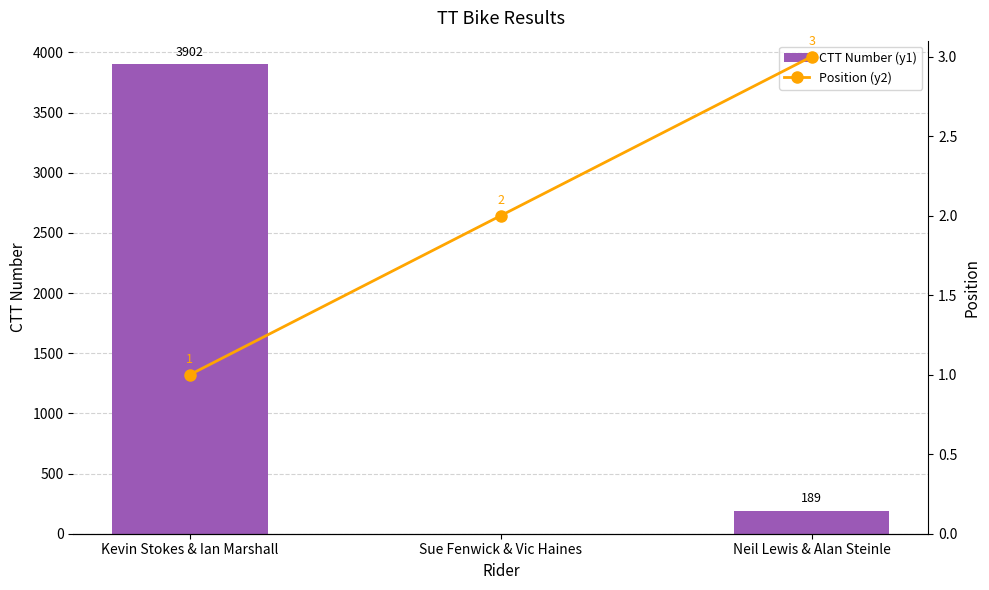

Rank the categories by CTT Number (y1) value from lowest to highest.

Sue Fenwick & Vic Haines, Neil Lewis & Alan Steinle, Kevin Stokes & Ian Marshall